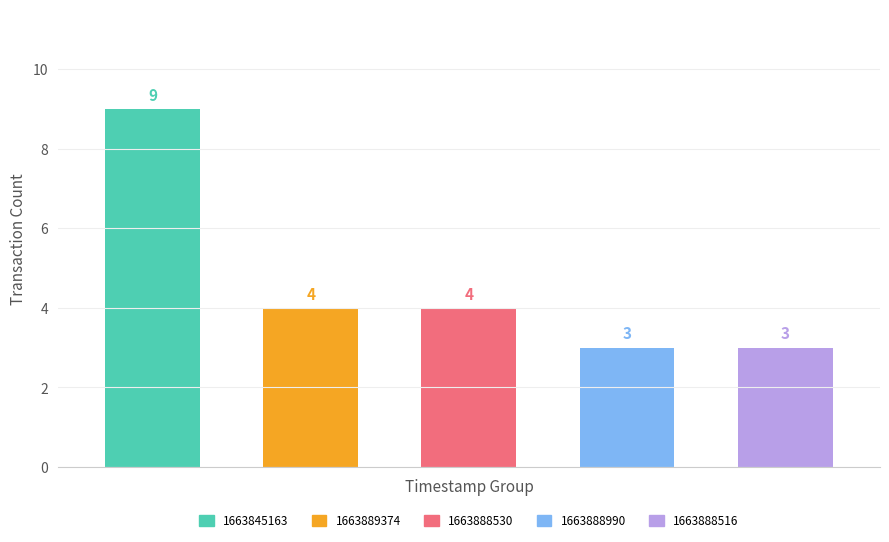

Count the number of data series in this chart.

1